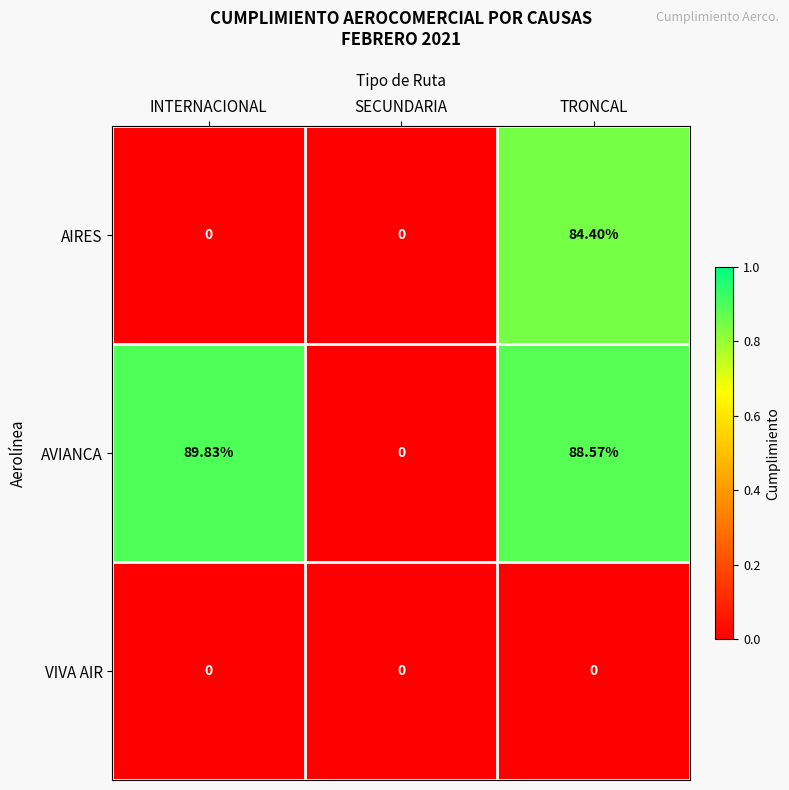

At which category does the chart reach its peak across all series?

INTERNACIONAL